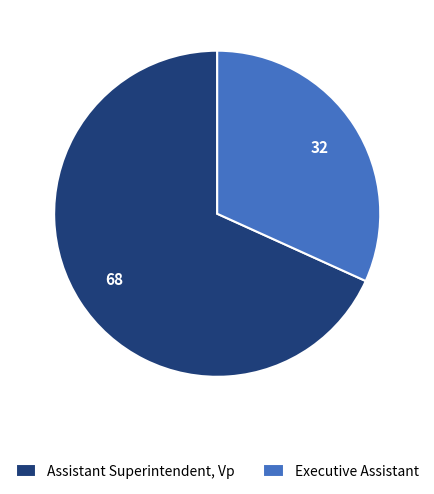

Which has a higher value, Assistant Superintendent, Vp or Executive Assistant?

Assistant Superintendent, Vp